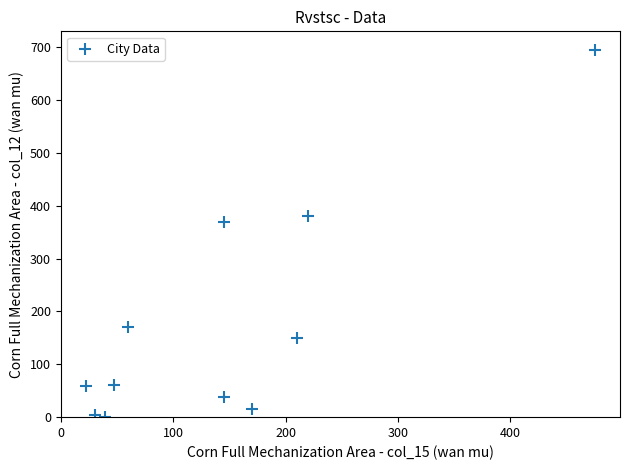

What Y value in the scatter plot is closest to 347?

370